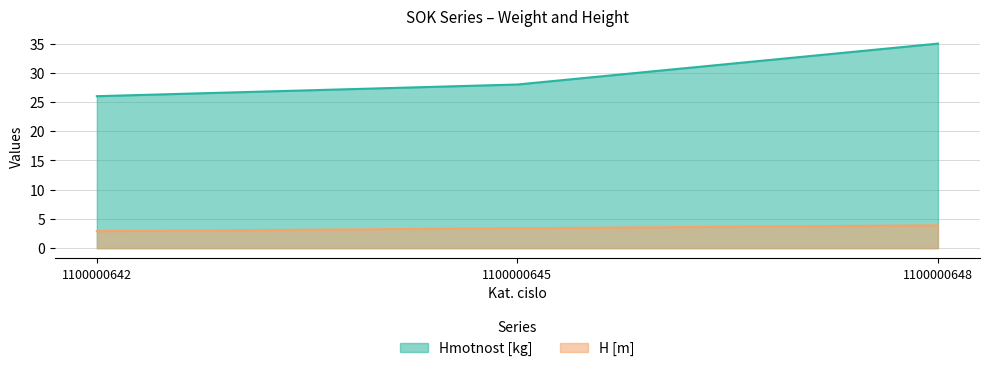

What is the value of the H [m] point at the 1st from the left?

2.9